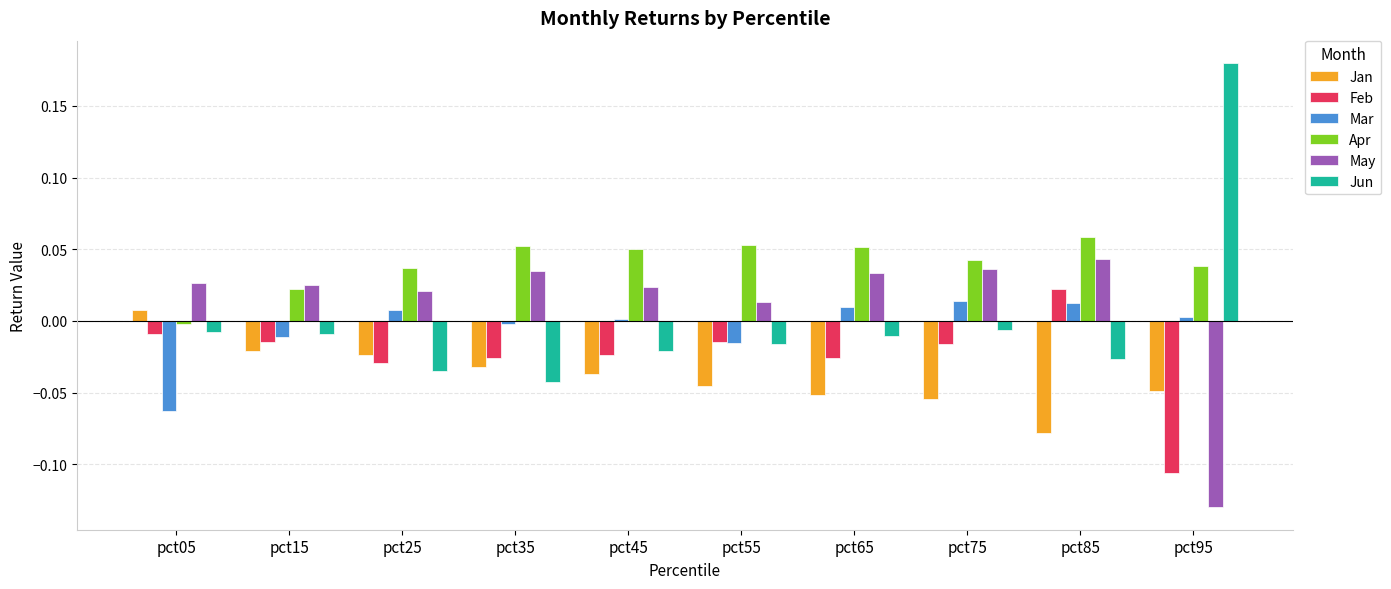

Which category has the highest value across all series?

pct95